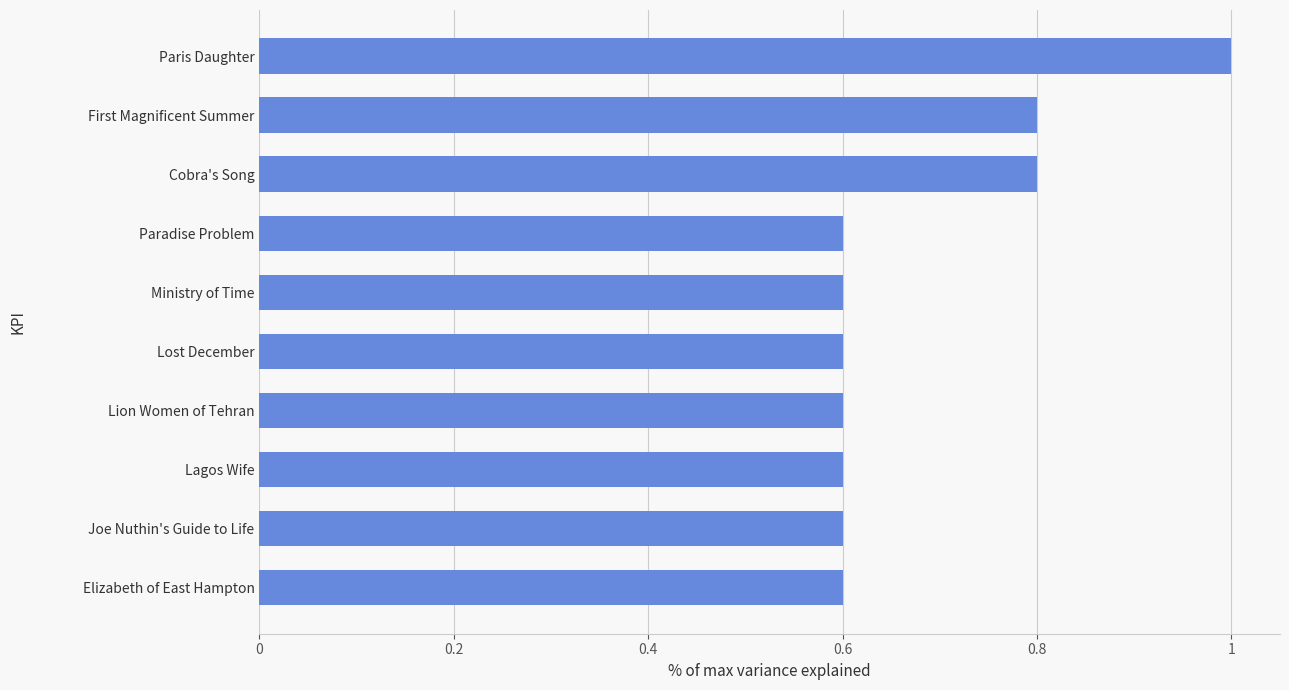

Which category has the highest value across all series?

Paris Daughter